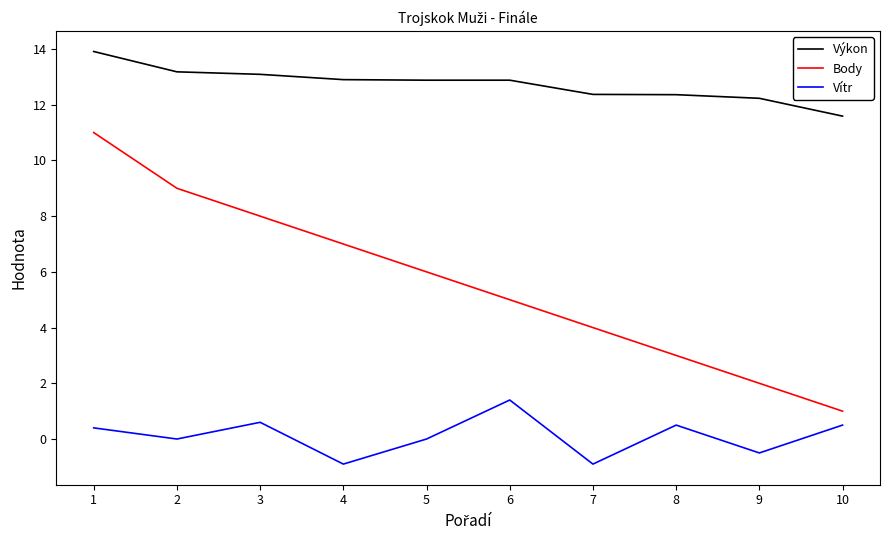

What is the maximum value shown in the chart?

13.9